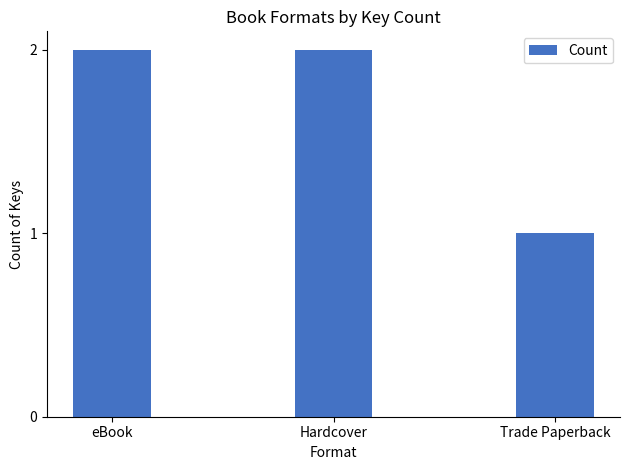

What is the label of the 3rd bar from the left?

Trade Paperback